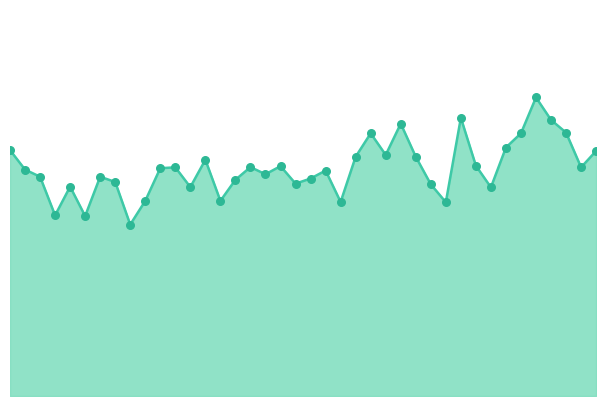

Does the chart have visible grid lines?

No